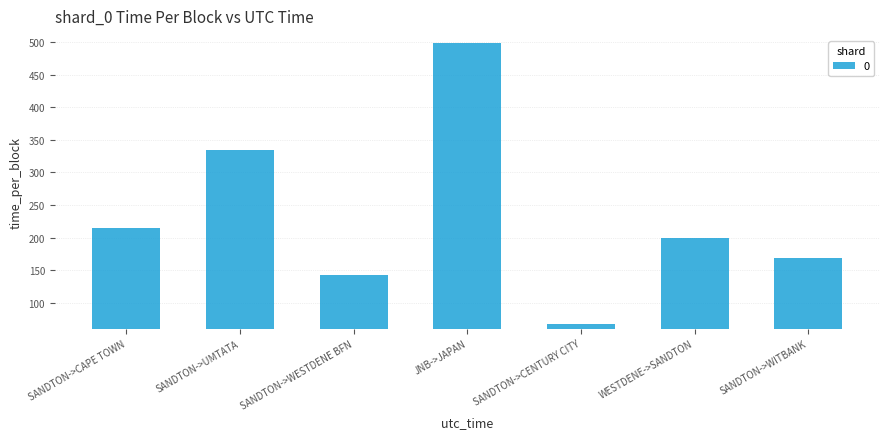

What is the label of the 6th bar from the left?

WESTDENE->SANDTON